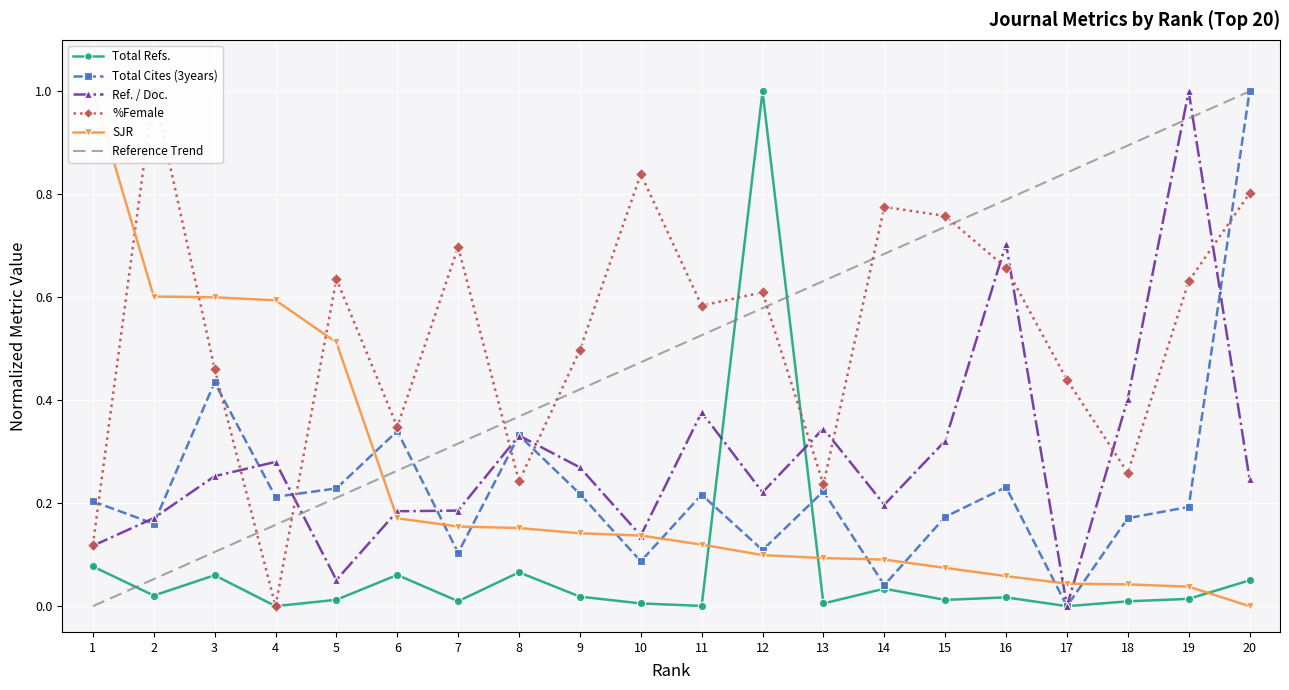

At which label does Total Refs. reach its peak?

12